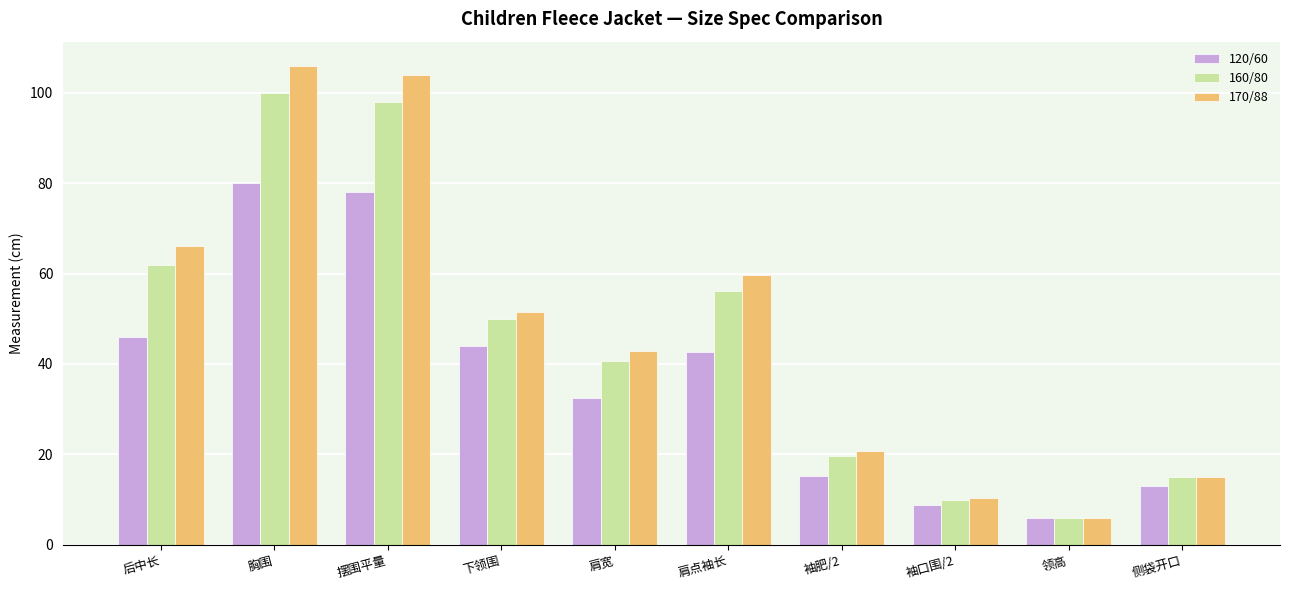

Which category has the lowest value across all series?

领高